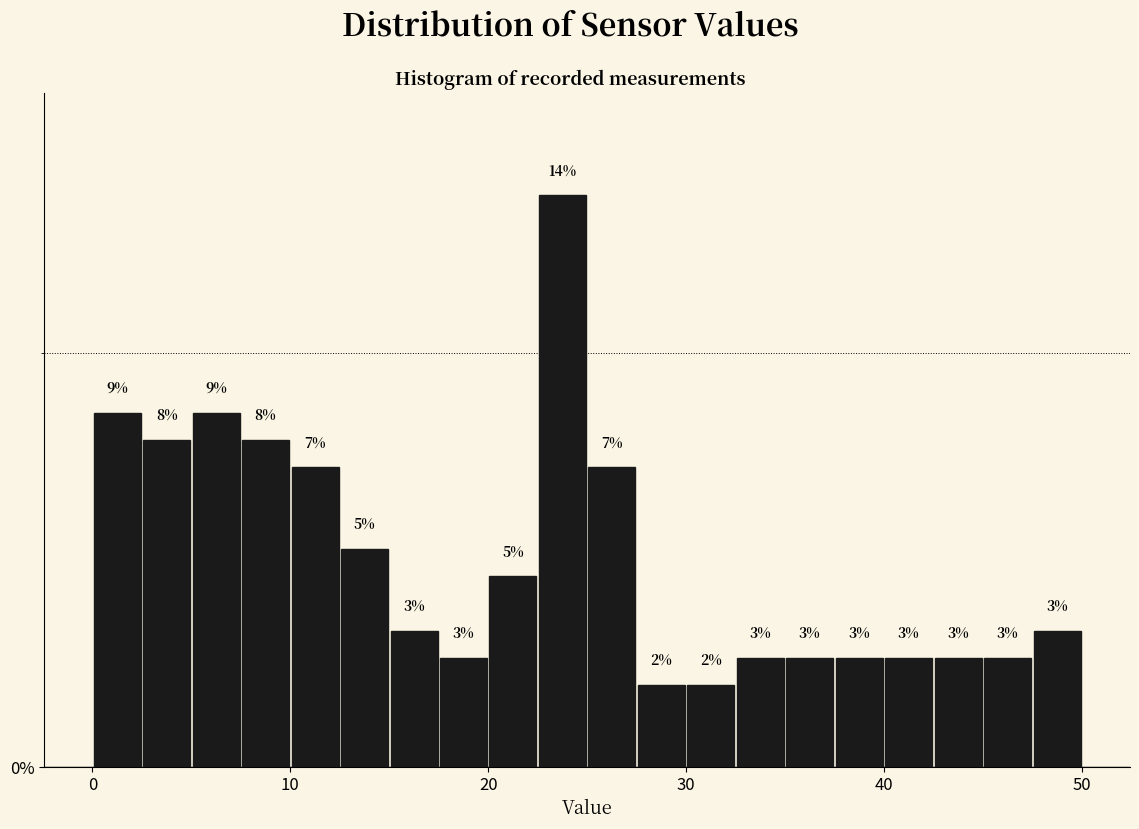

Read against the x-axis, roughly where is the centre of the tallest bar?

24